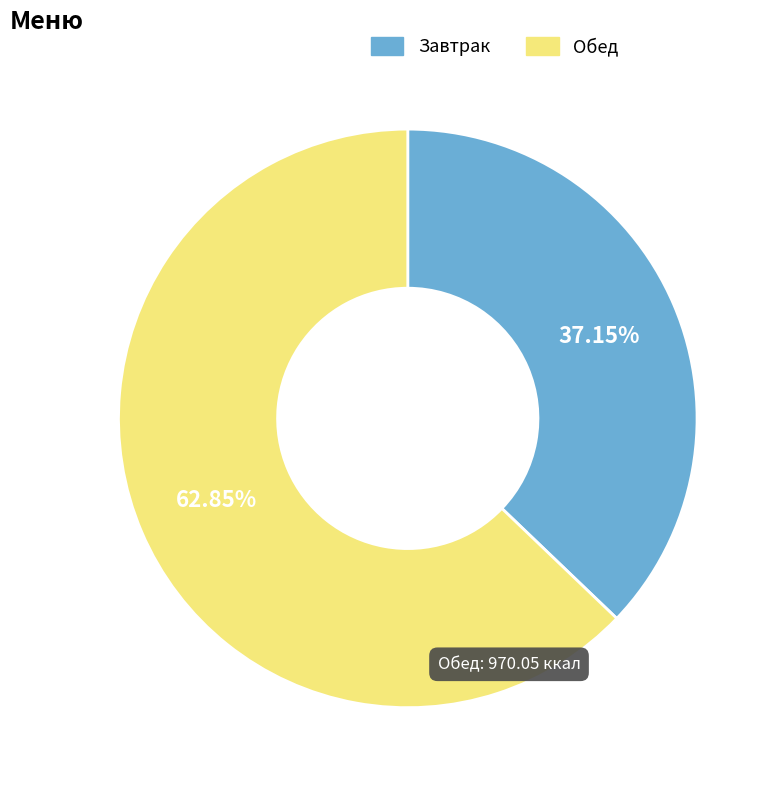

Which has a higher value, Обед or Завтрак?

Обед